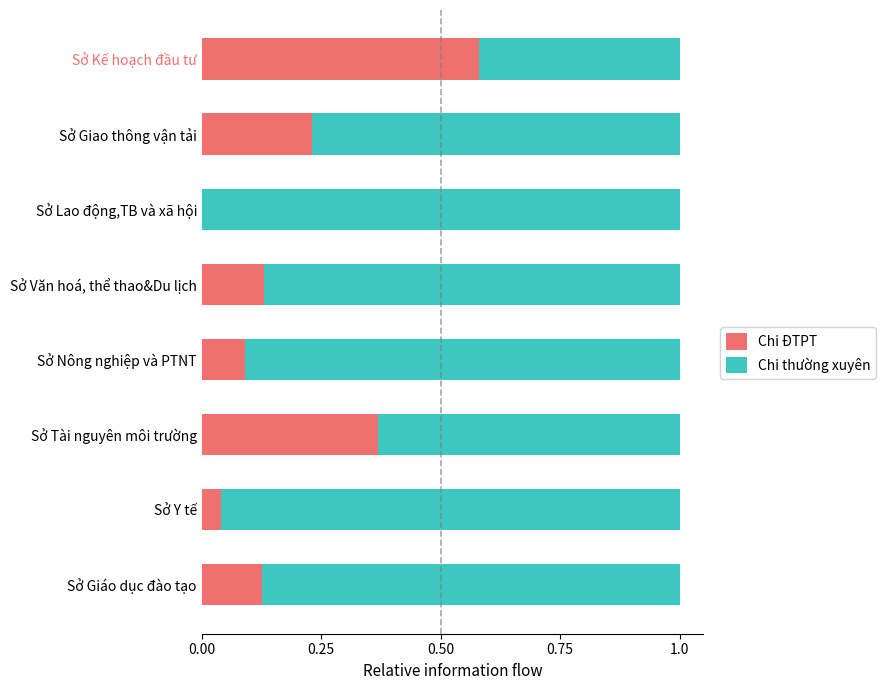

What is the sum of the Chi ĐTPT values at Sở Văn hoá, thể thao&Du lịch and Sở Kế hoạch đầu tư?

0.7